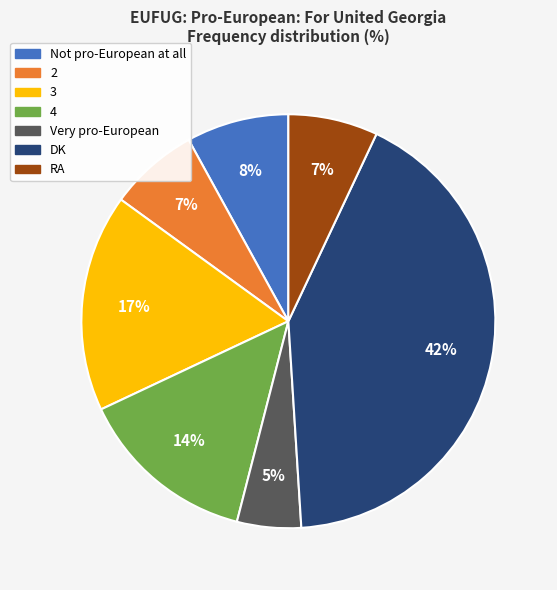

Which category has the smallest portion of the pie?

Very pro-European